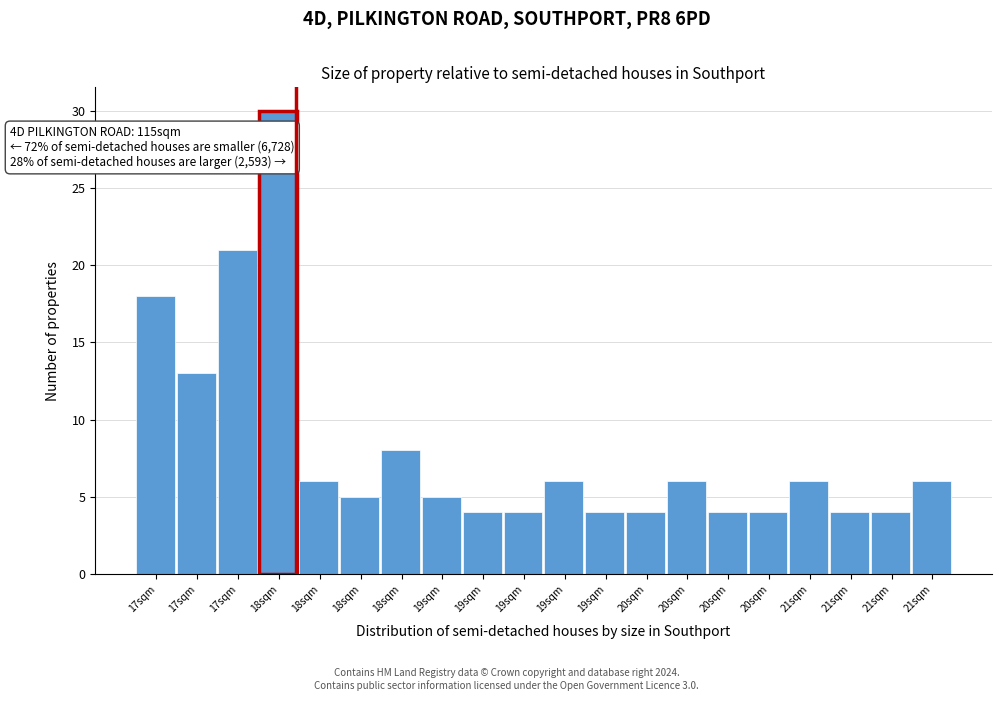

How many bars are there in total?

20